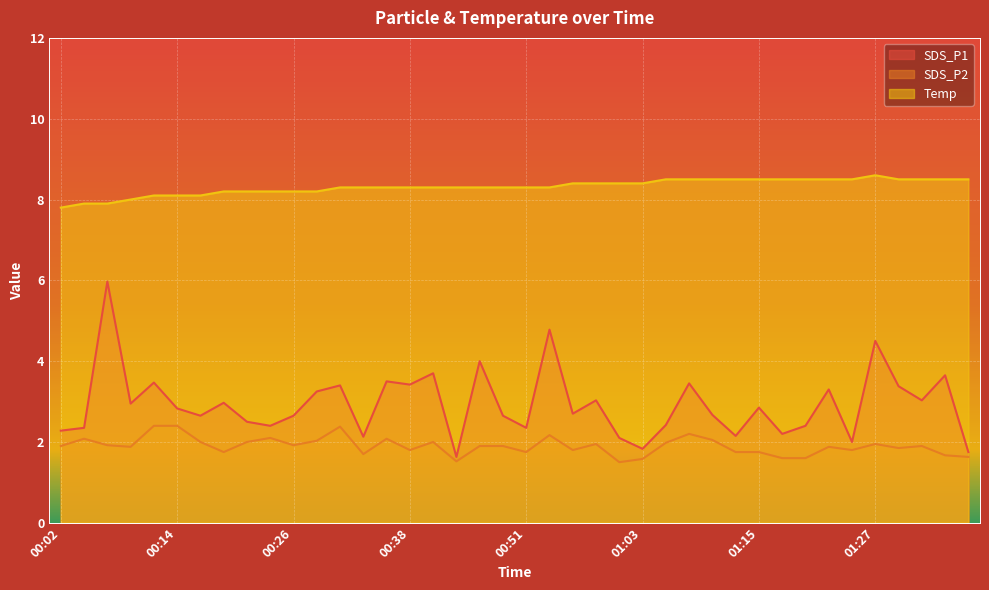

Reading left to right, list all the values displayed in this chart.

SDS_P1: 2.3	2.4	6.0	3.0	3.5	2.8	2.6	3.0	2.5	2.4	2.6	3.2	3.4	2.1	3.5	3.4	3.7	1.6	4.0	2.6	2.4	4.8	2.7	3.0	2.1	1.8	2.4	3.5	2.7	2.1	2.9	2.2	2.4	3.3	2.0	4.5	3.4	3.0	3.6	1.8
SDS_P2: 1.9	2.1	1.9	1.9	2.4	2.4	2.0	1.8	2.0	2.1	1.9	2.0	2.4	1.7	2.1	1.8	2.0	1.5	1.9	1.9	1.8	2.2	1.8	1.9	1.5	1.6	2.0	2.2	2.0	1.8	1.8	1.6	1.6	1.9	1.8	1.9	1.9	1.9	1.7	1.6
Temp: 7.8	7.9	7.9	8.0	8.1	8.1	8.1	8.2	8.2	8.2	8.2	8.2	8.3	8.3	8.3	8.3	8.3	8.3	8.3	8.3	8.3	8.3	8.4	8.4	8.4	8.4	8.5	8.5	8.5	8.5	8.5	8.5	8.5	8.5	8.5	8.6	8.5	8.5	8.5	8.5